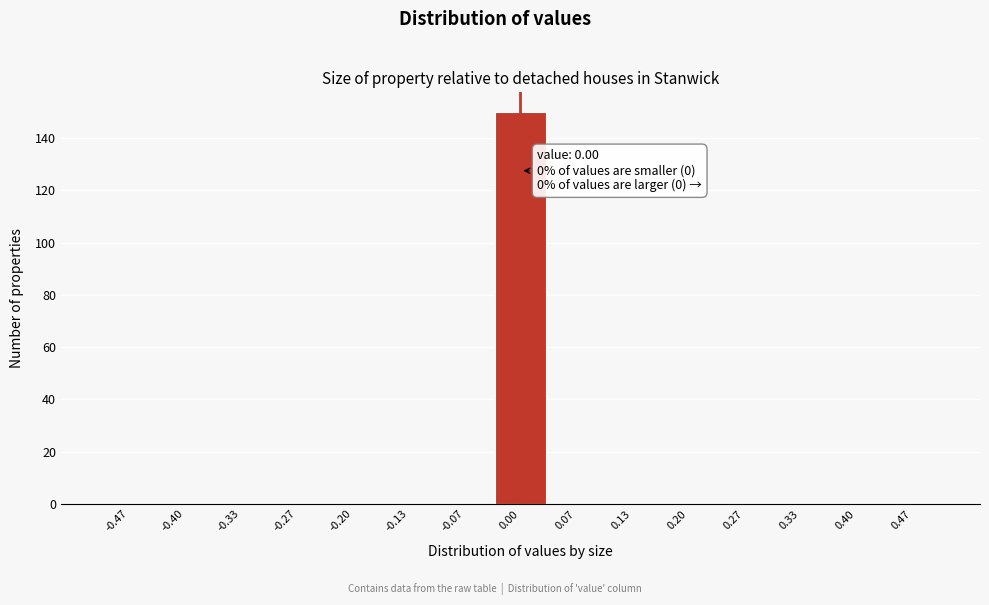

Which range on the x-axis has the tallest bar?

-0.03 to 0.03